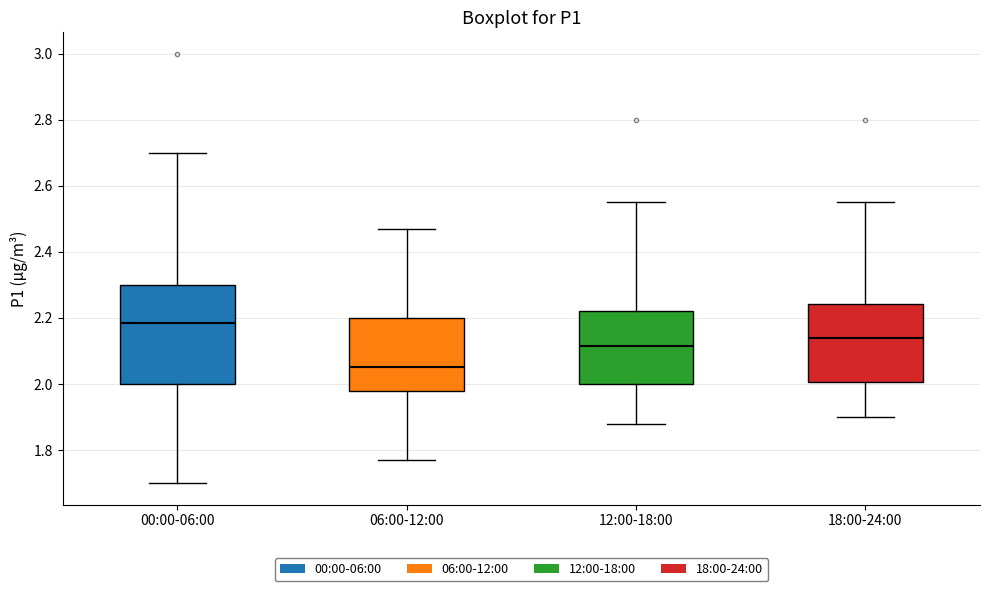

Reading left to right, read every box against the y-axis: the position of its median line, the range the box covers, and the ends of its whiskers. The values are not printed on the chart, so give them approximately, as read against the axis.

00:00-06:00: median 2.18, box 2.00 to 2.30, whiskers 1.70 to 2.70
06:00-12:00: median 2.06, box 1.98 to 2.20, whiskers 1.78 to 2.48
12:00-18:00: median 2.12, box 2.00 to 2.22, whiskers 1.88 to 2.56
18:00-24:00: median 2.14, box 2.00 to 2.24, whiskers 1.90 to 2.56